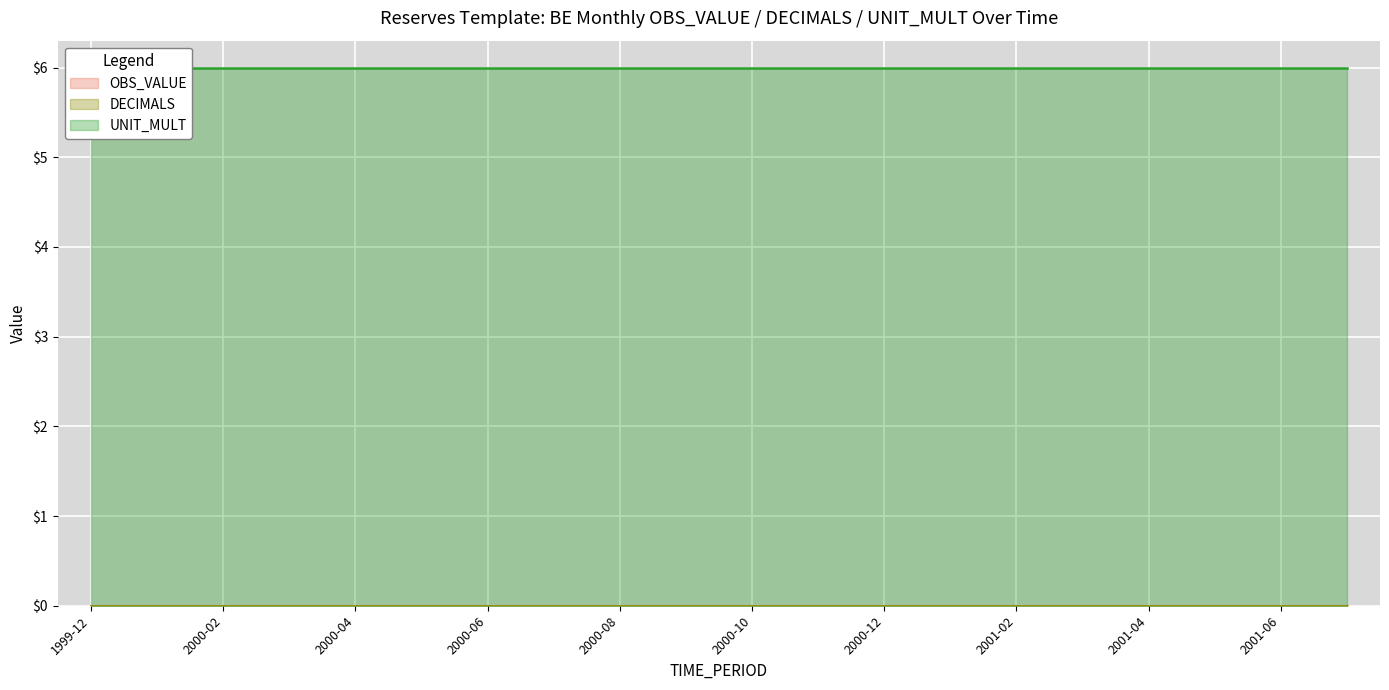

At how many categories does at least one series exceed 4?

20